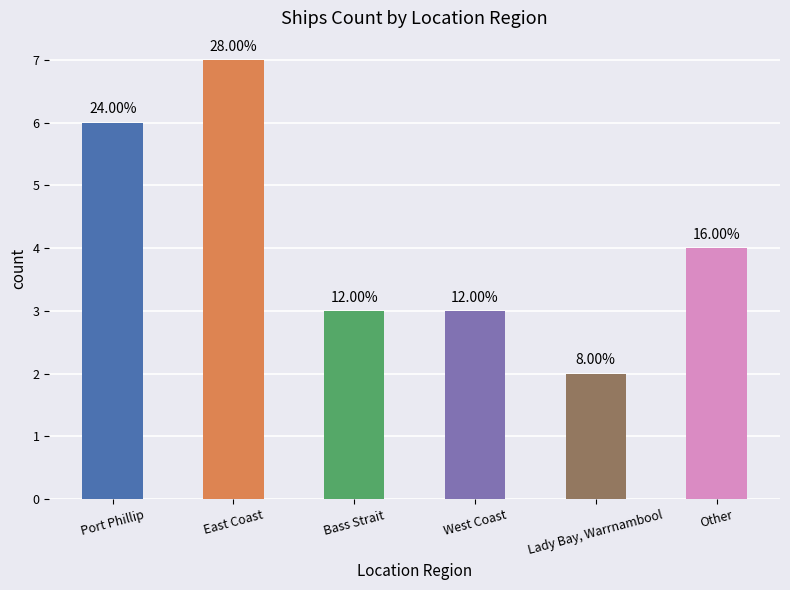

Which label corresponds to the largest value in the chart?

East Coast